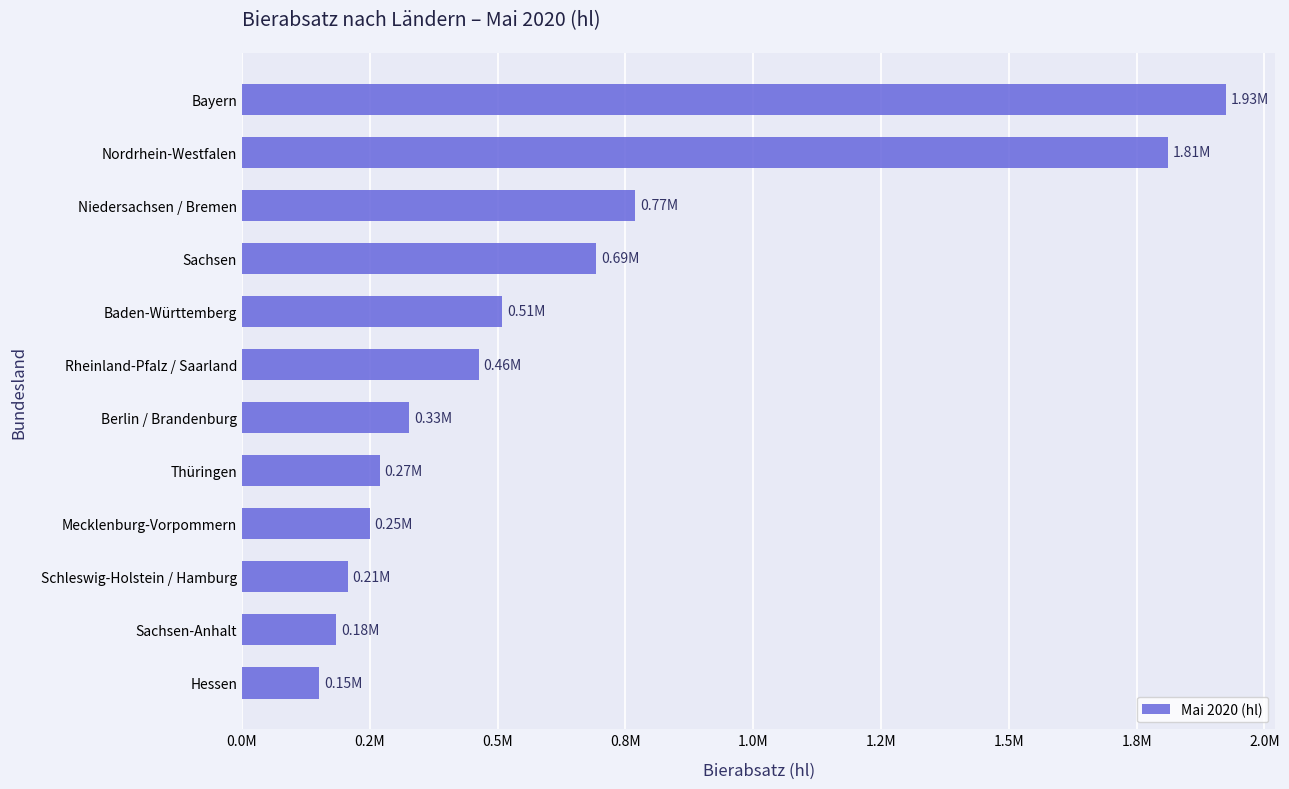

Are the bars horizontal?

Yes